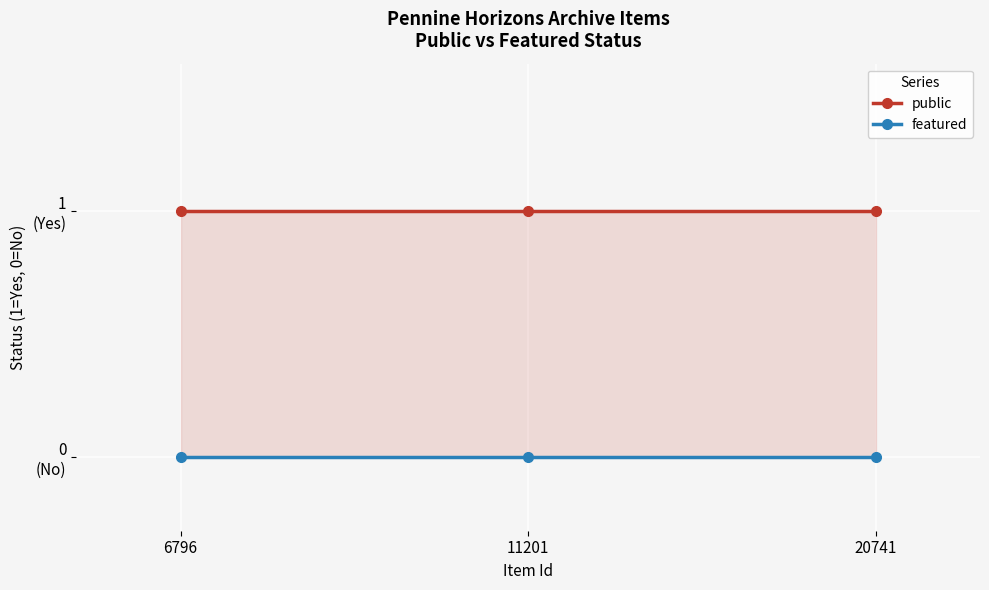

Rank the series by their maximum value, from highest to lowest.

public, featured